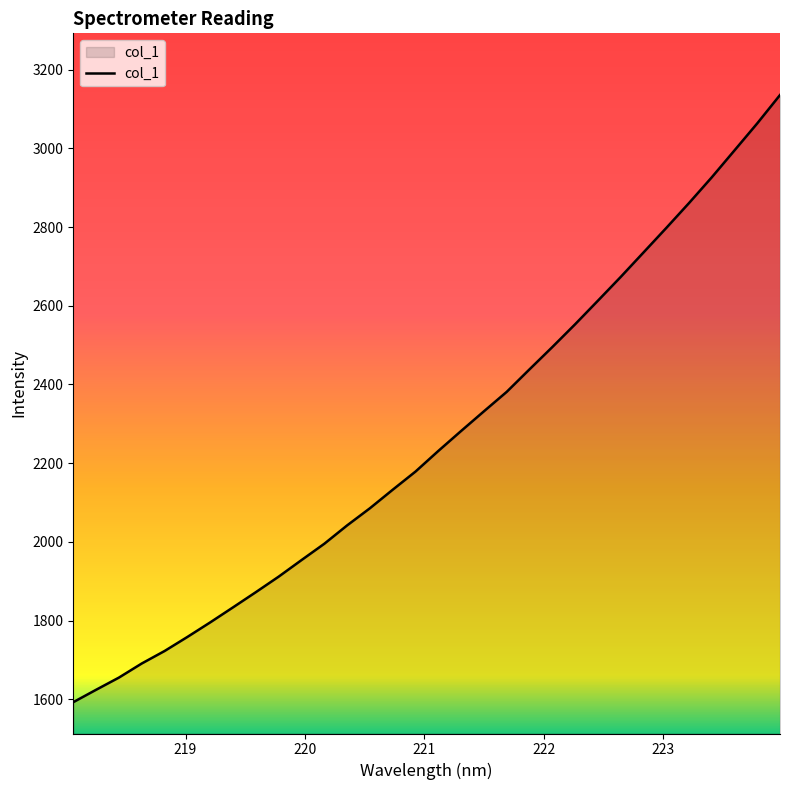

What is the minimum value shown in the chart?

1592.5